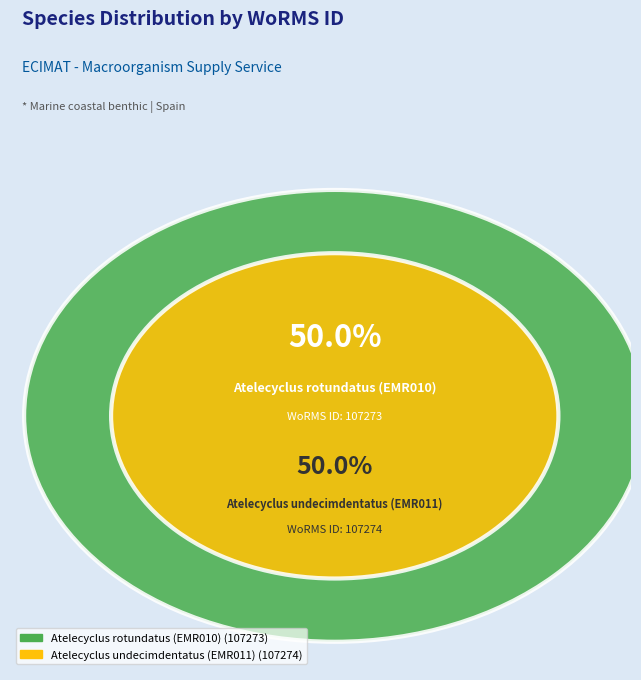

To the nearest percent, what percentage of the pie is Atelecyclus undecimdentatus (EMR011)?

50%